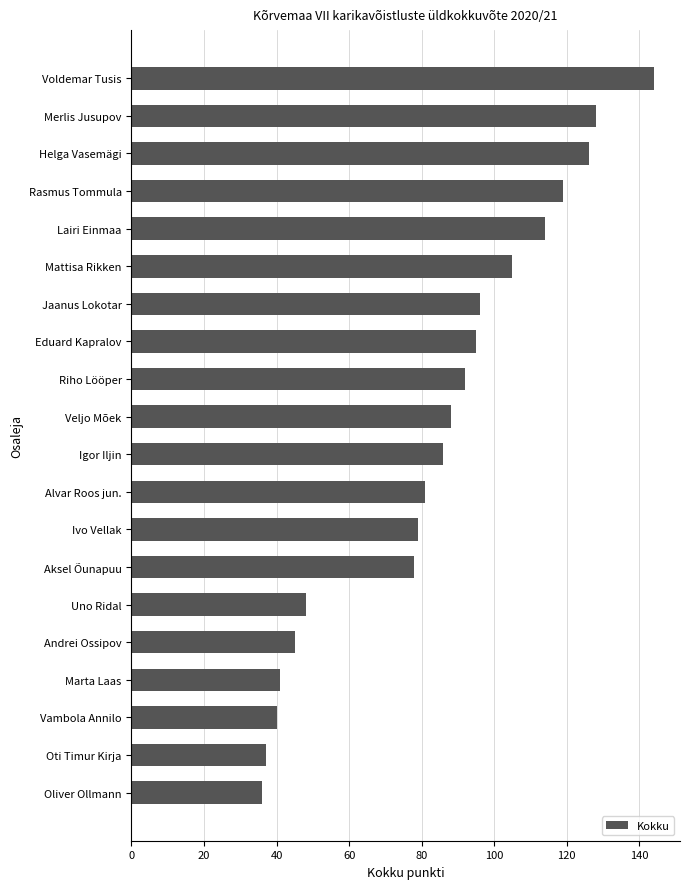

What is the change in value from Helga Vasemägi to Riho Lööper?

-34